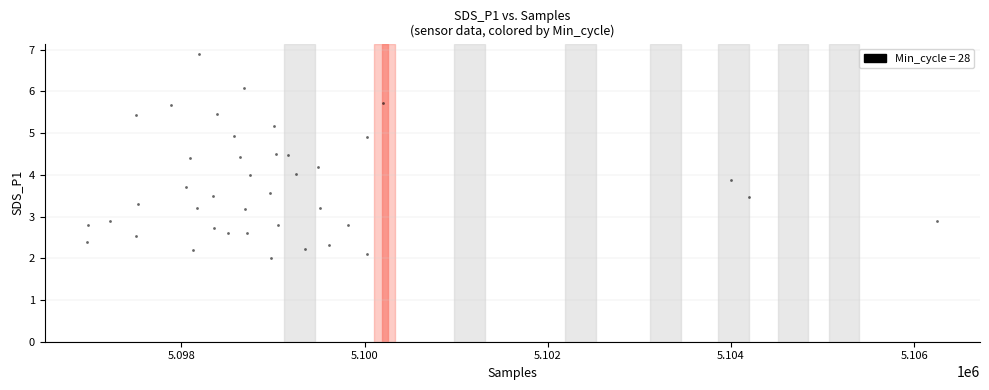

What is the range of Y values (max minus min)?

4.9